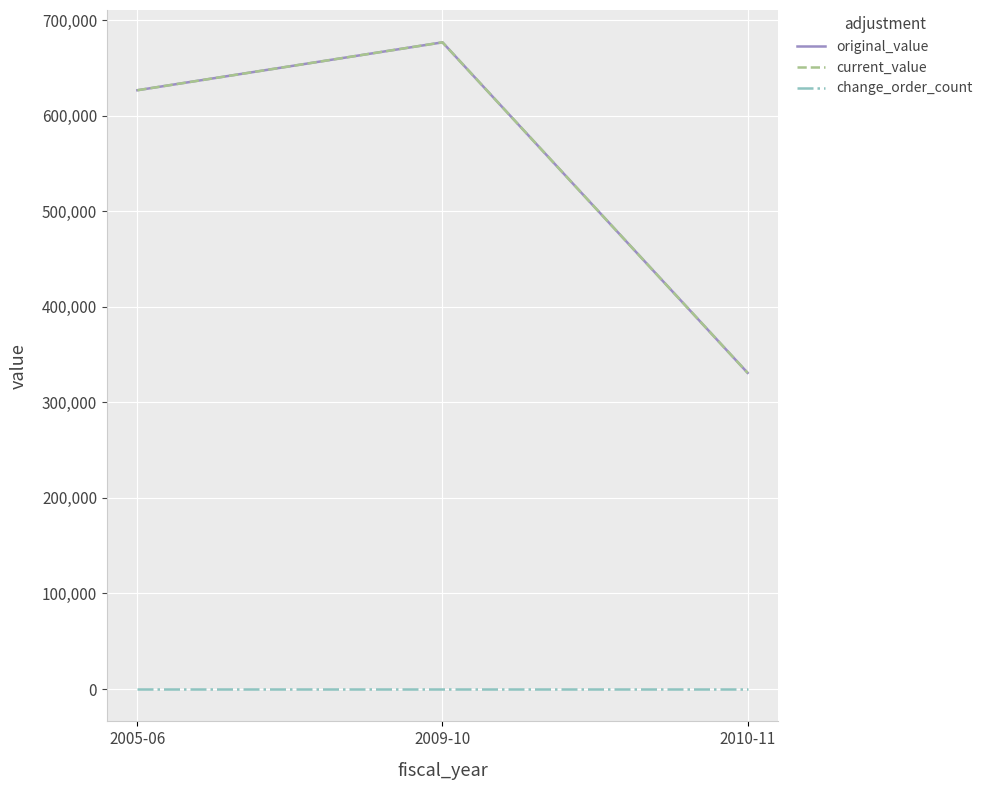

Does the chart display data point markers on the line(s)?

No